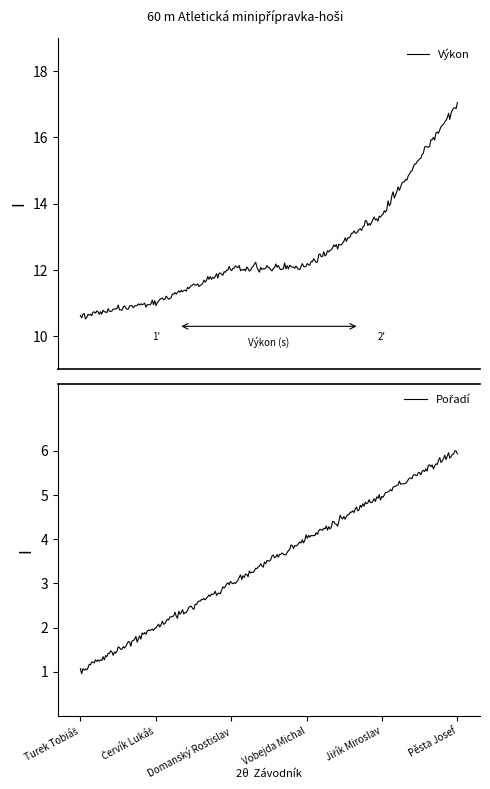

Read the Pořadí value at Vobejda Michal.

4.0